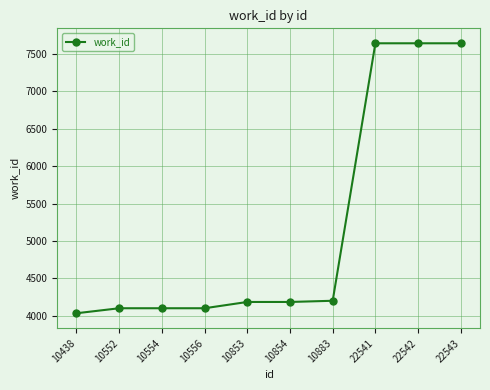

What is the value of the 8th point from the left?

7643